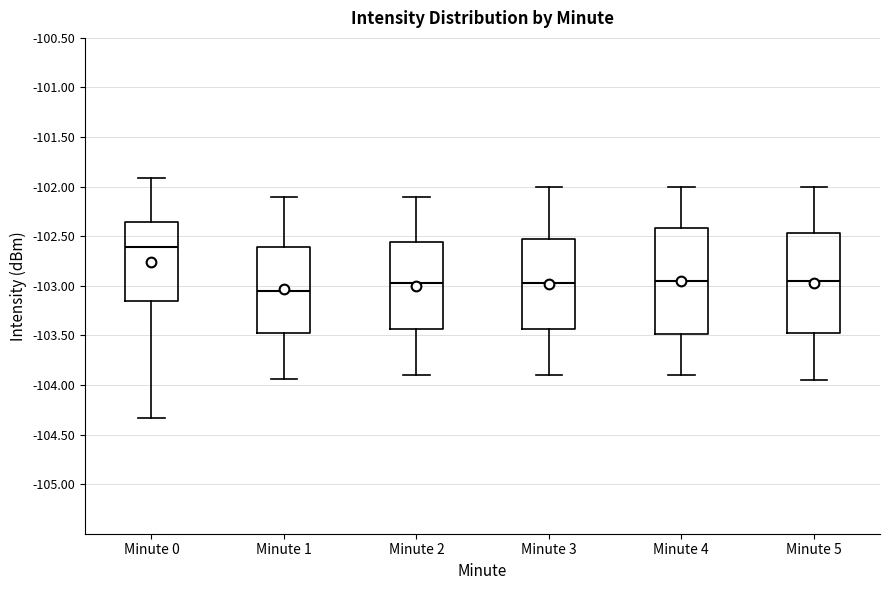

Which box is the tallest, from its lower edge to its upper edge?

Minute 4